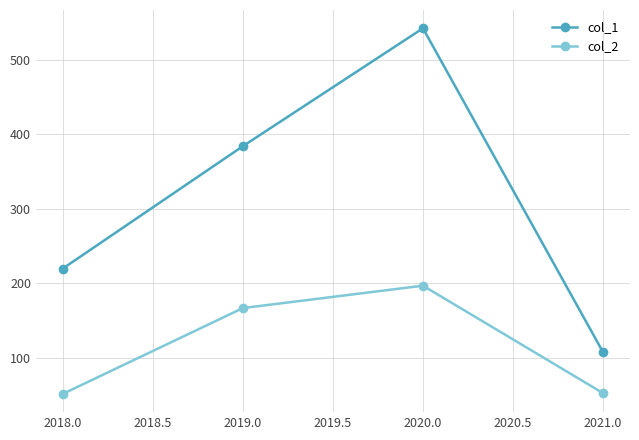

Is it true that col_2 equals 197 at 2020.0?

True